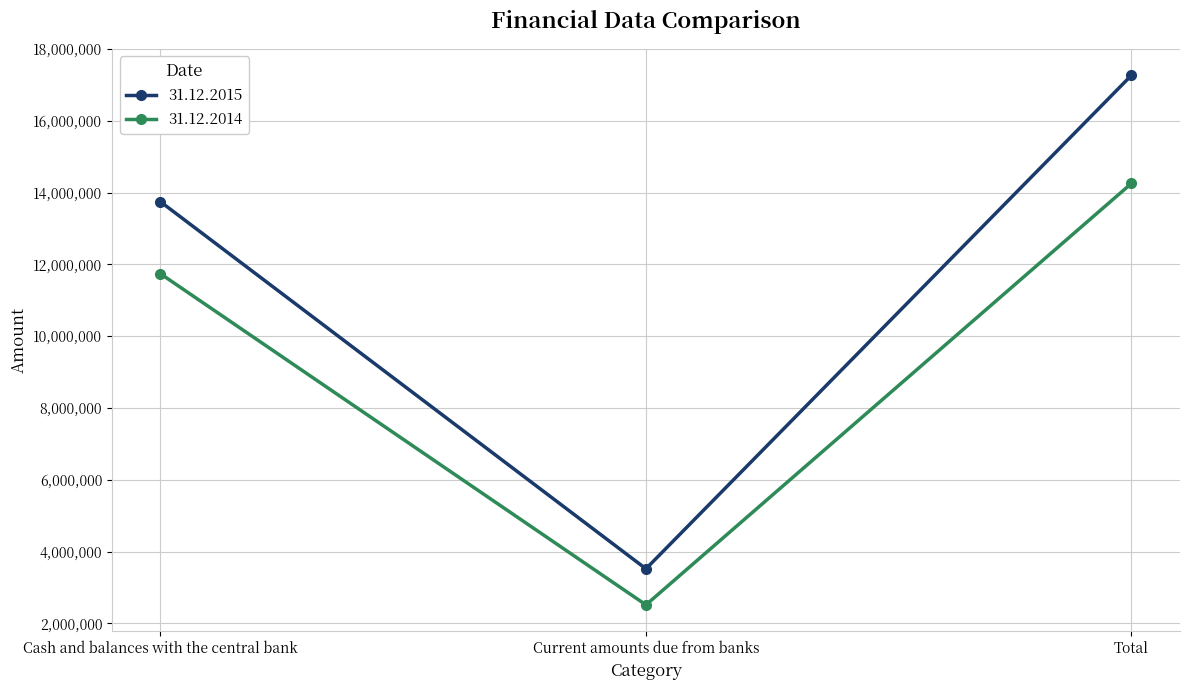

Reading left to right, list all the values displayed in this chart.

31.12.2015: Cash and balances with the central bank=13743864	Current amounts due from banks=3520838	Total=17264702
31.12.2014: Cash and balances with the central bank=11738371	Current amounts due from banks=2516484	Total=14254855